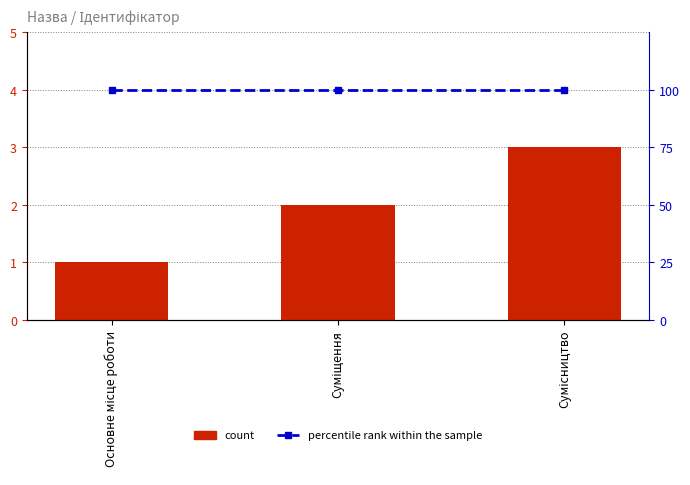

Reading left to right, transcribe all the data shown in this chart.

count: Основне місце роботи=1	Суміщення=2	Сумісництво=3
percentile rank within the sample: Основне місце роботи=100	Суміщення=100	Сумісництво=100